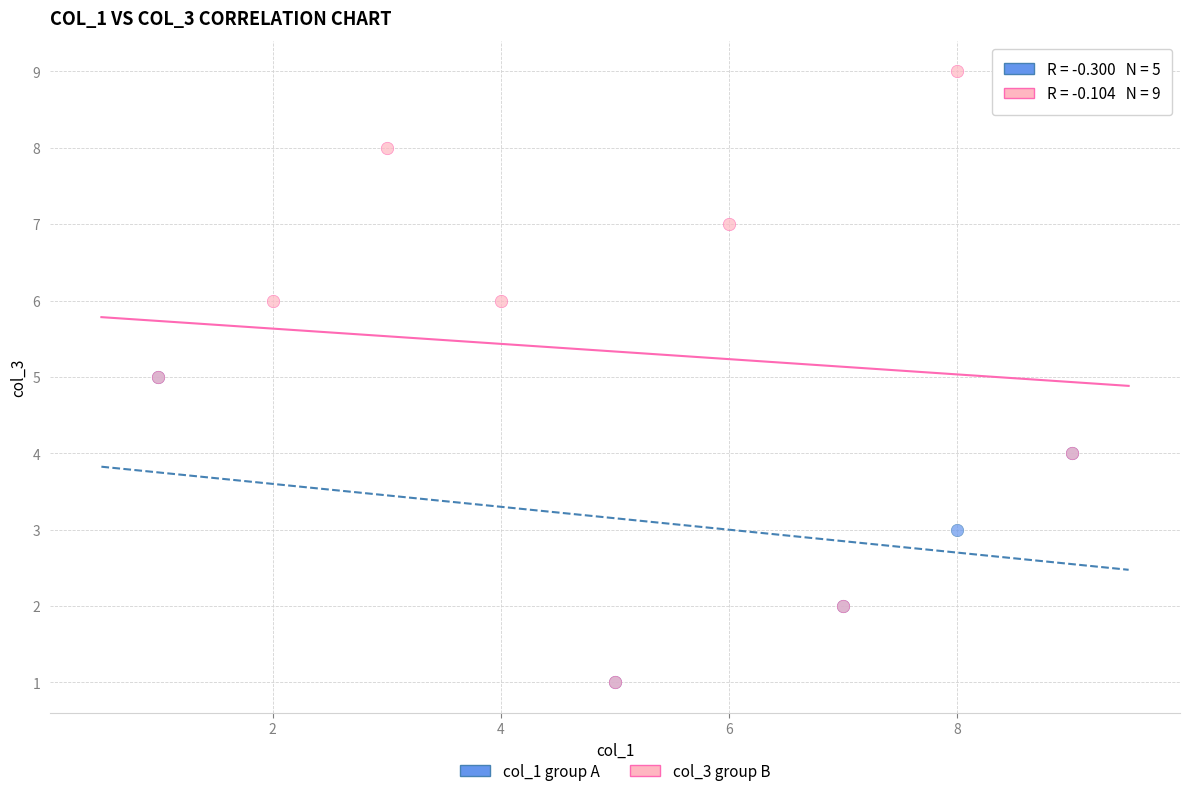

Which series contains the highest Y value?

col_3 group B